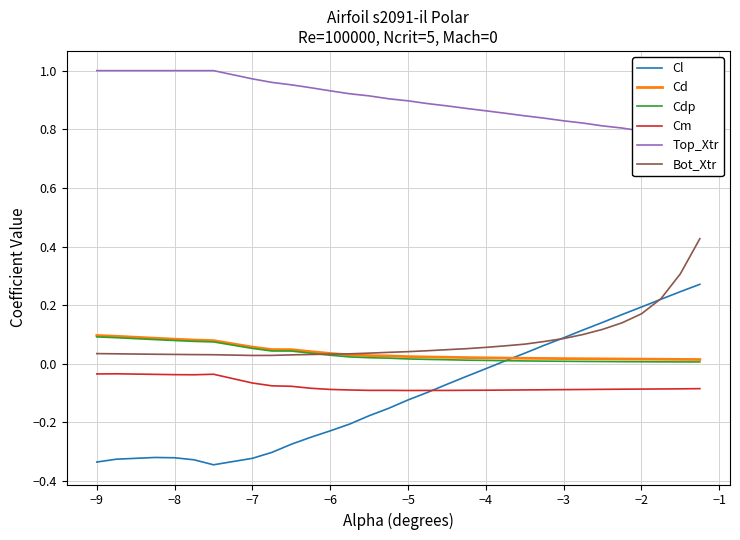

True or false: Cd and Cm intersect in this chart.

False